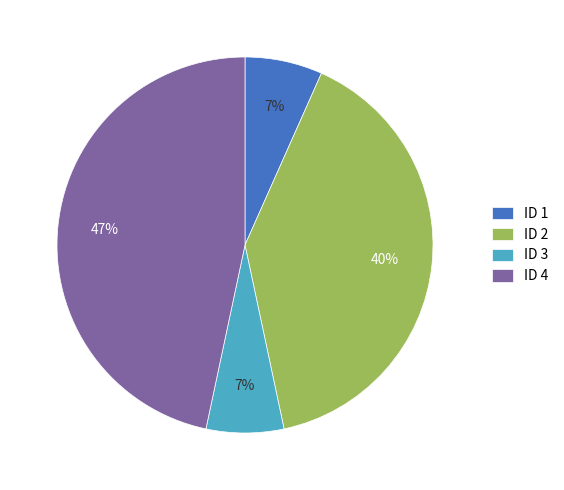

The ID 2 slice represents 32% of the pie. True or false?

False